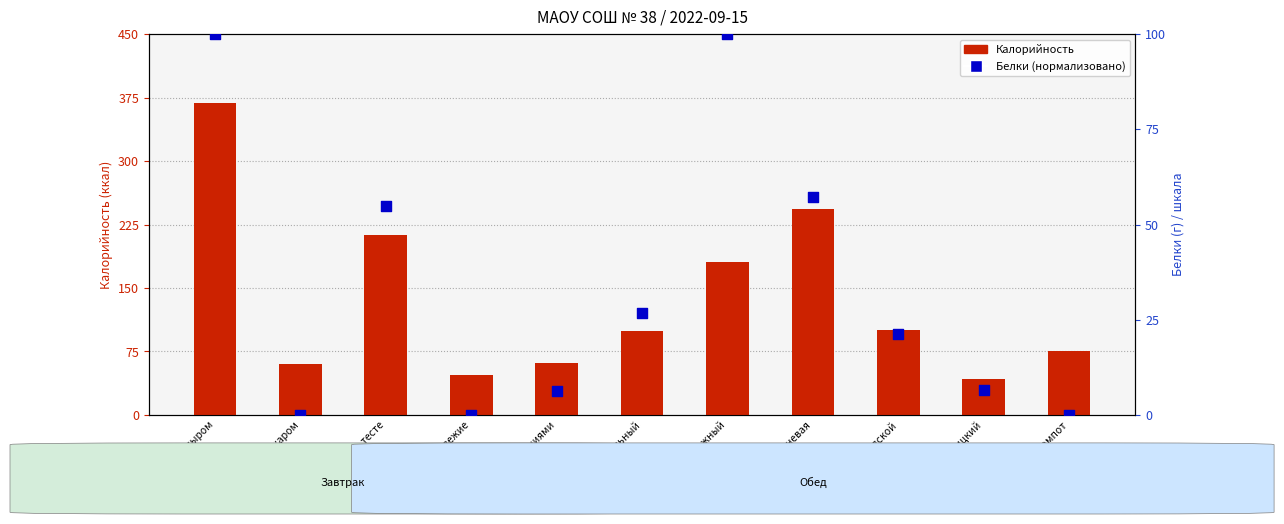

Which series contains the highest Y value?

Калорийность